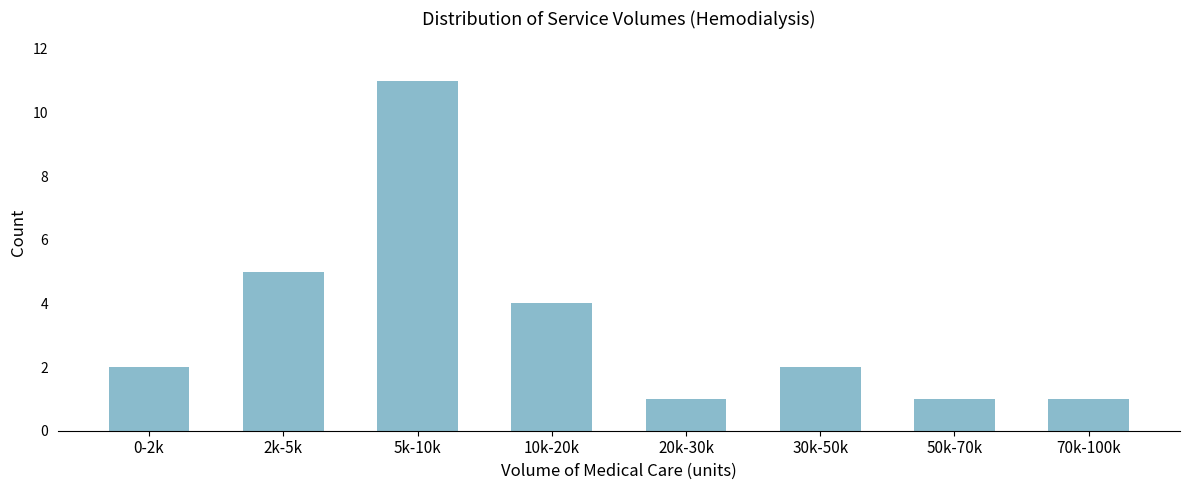

Reading left to right, list all the values displayed in this chart.

2	5	11	4	1	2	1	1